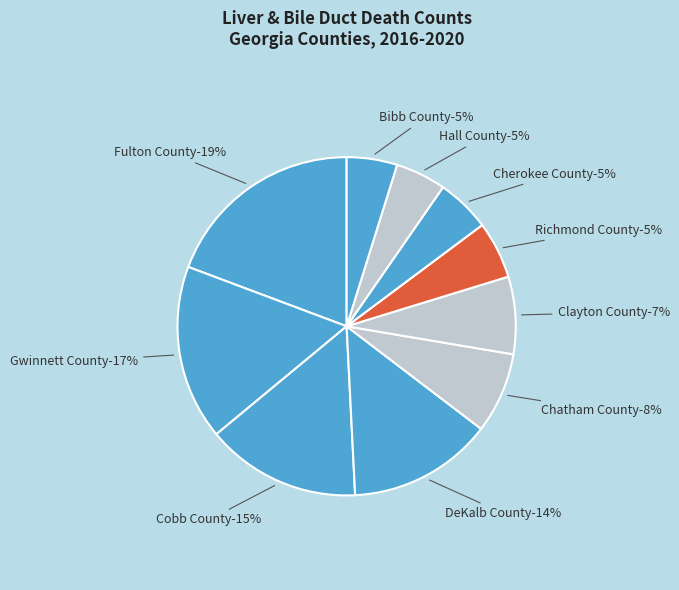

Which category has the biggest portion of the pie?

Fulton County